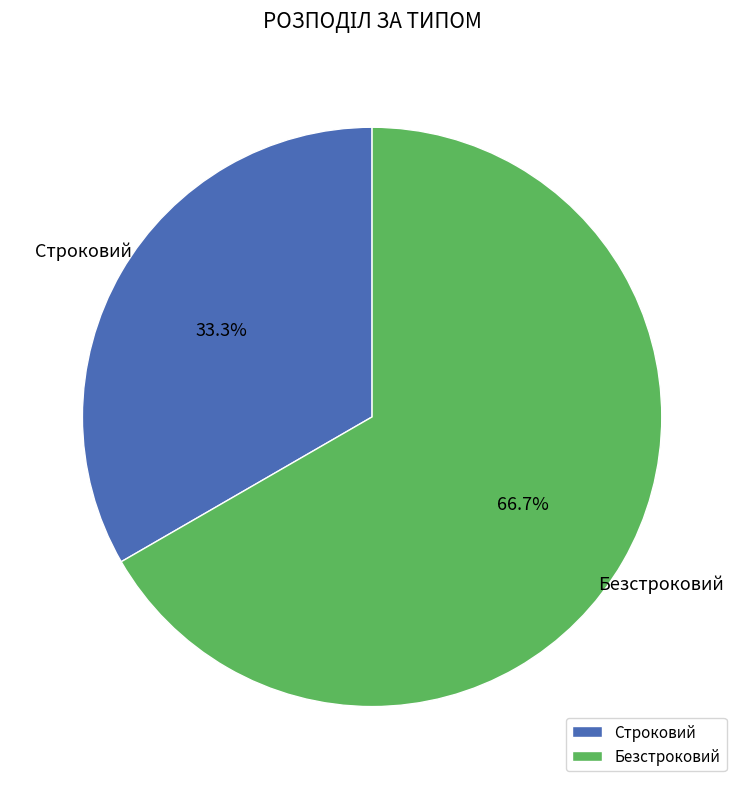

Which slice is the smallest?

Строковий